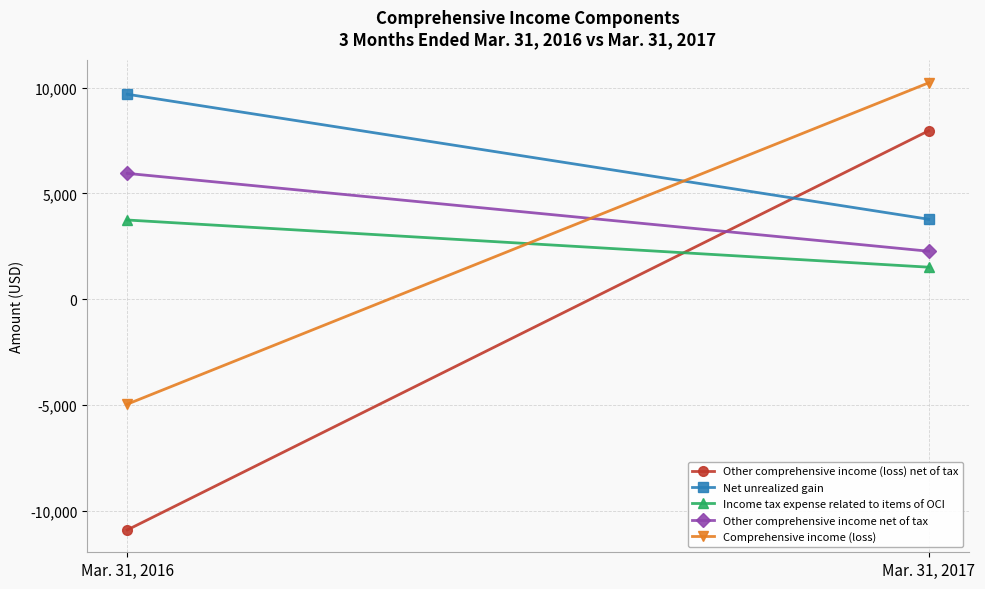

At which label does Comprehensive income (loss) reach its peak?

Mar. 31, 2017